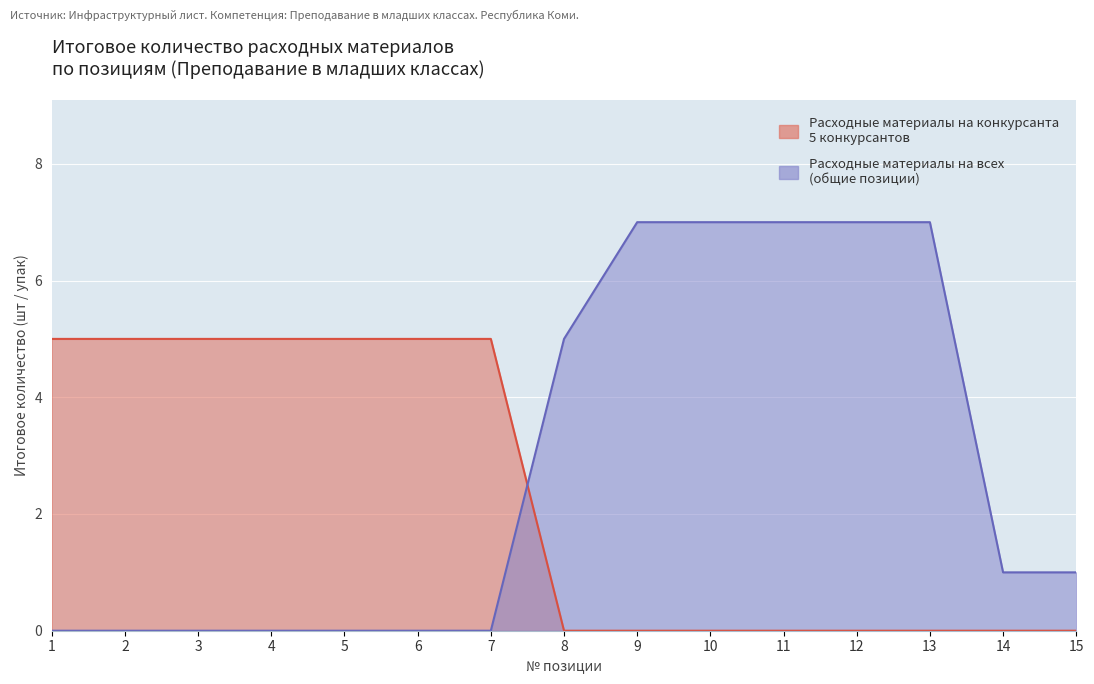

Which series has the largest total across all categories?

Расходные материалы на всех